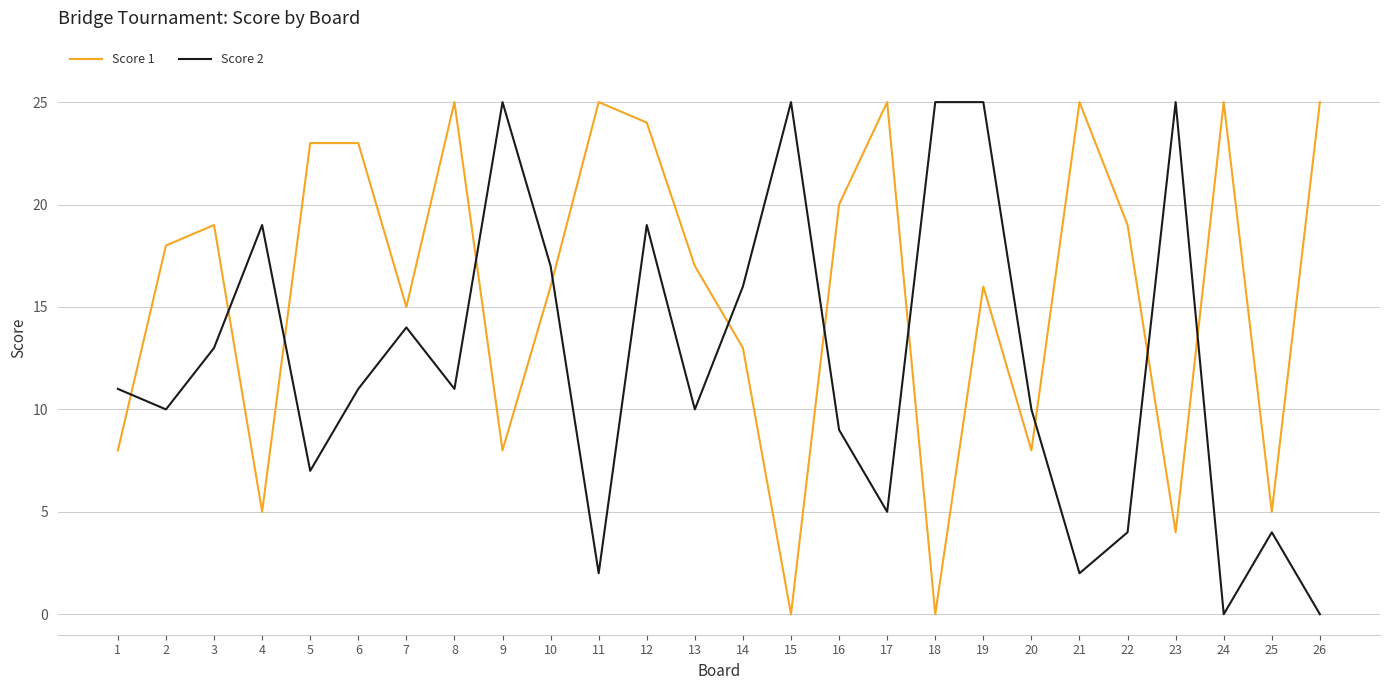

How many lines are shown in the chart?

2